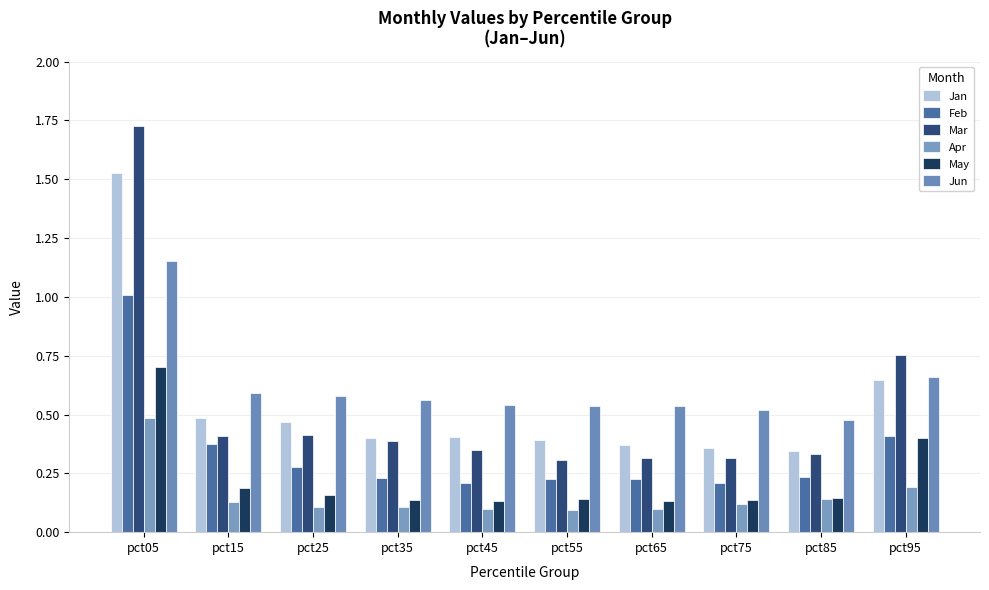

How many bars are there in each group?

6